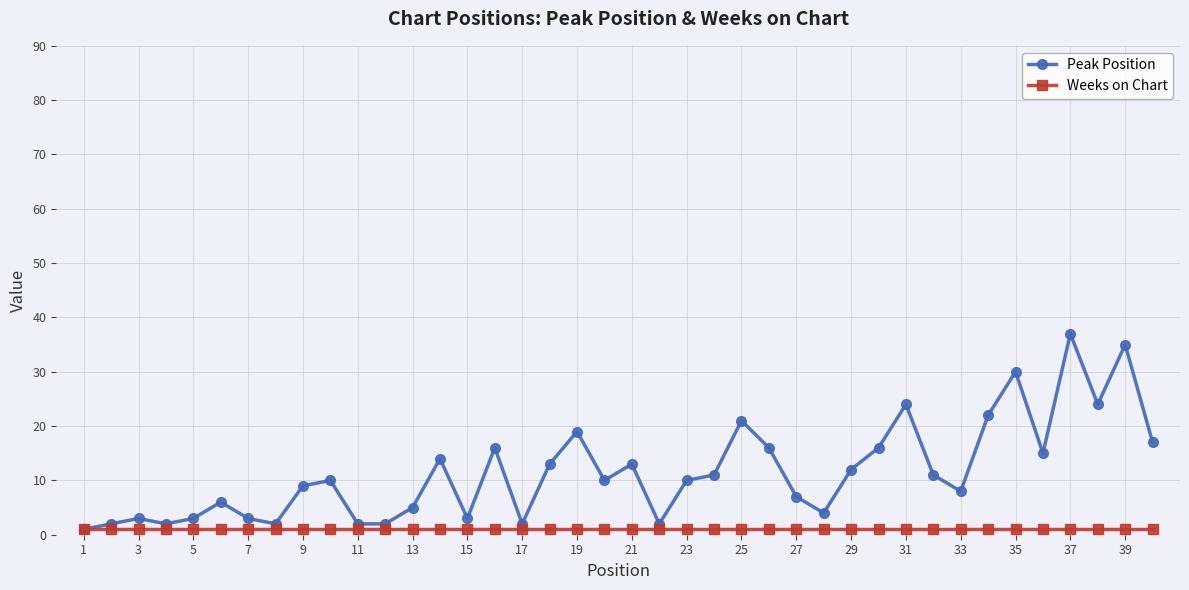

Rank the series by their average value, from lowest to highest.

Weeks on Chart, Peak Position